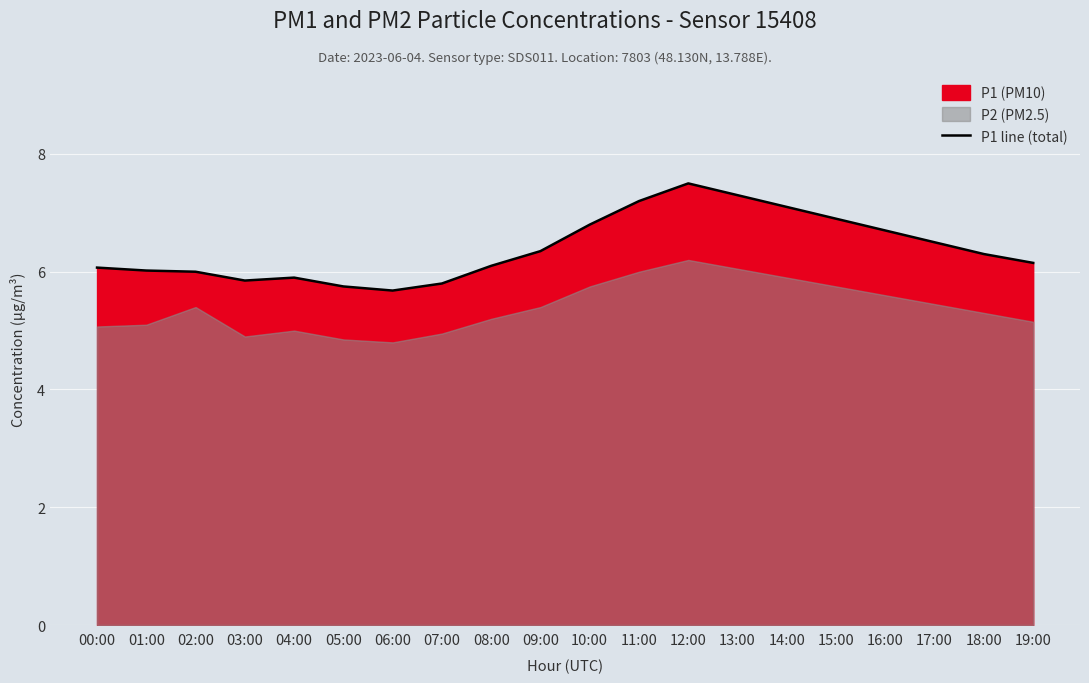

What is the change in value from 05:00 to 12:00?

+1.8